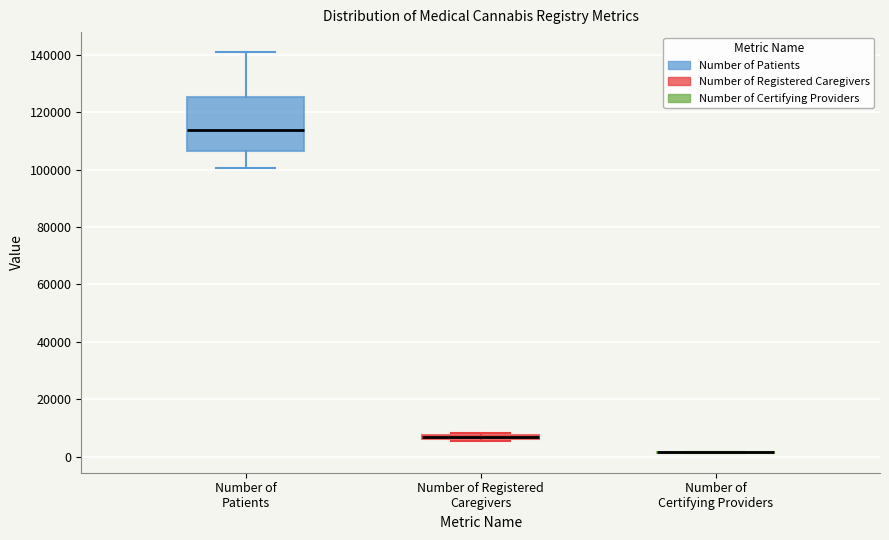

Comparing the boxes themselves (not the whiskers), which one is the tallest?

Number of Patients